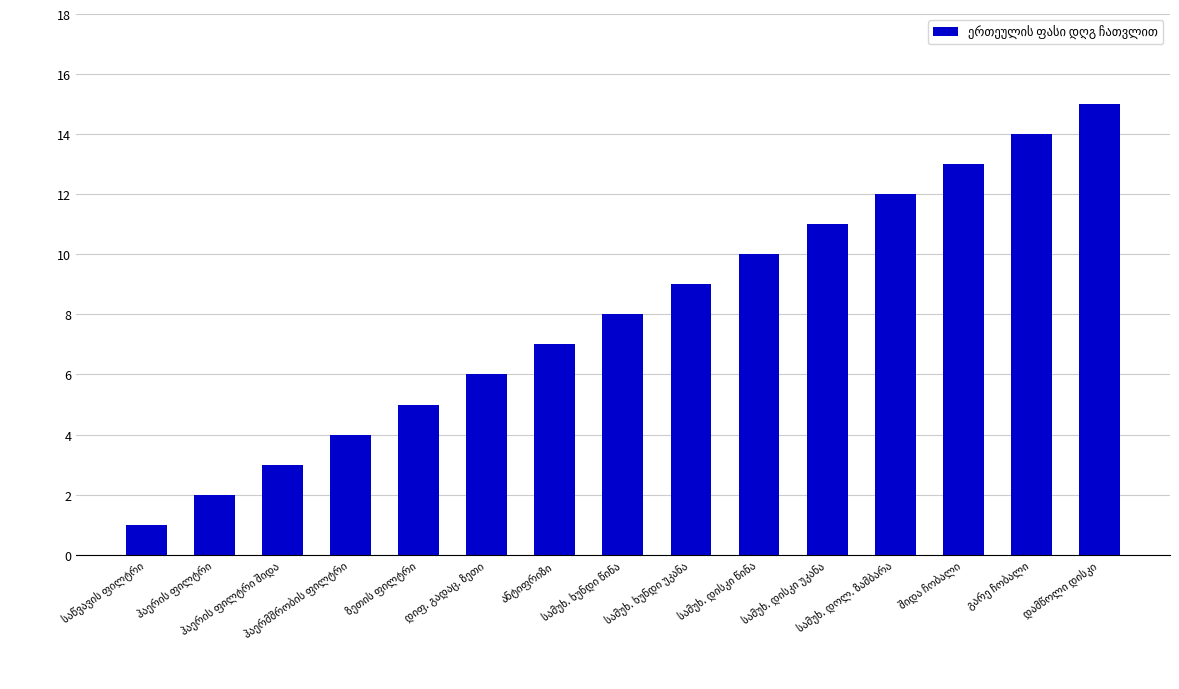

What is the greatest value displayed?

15